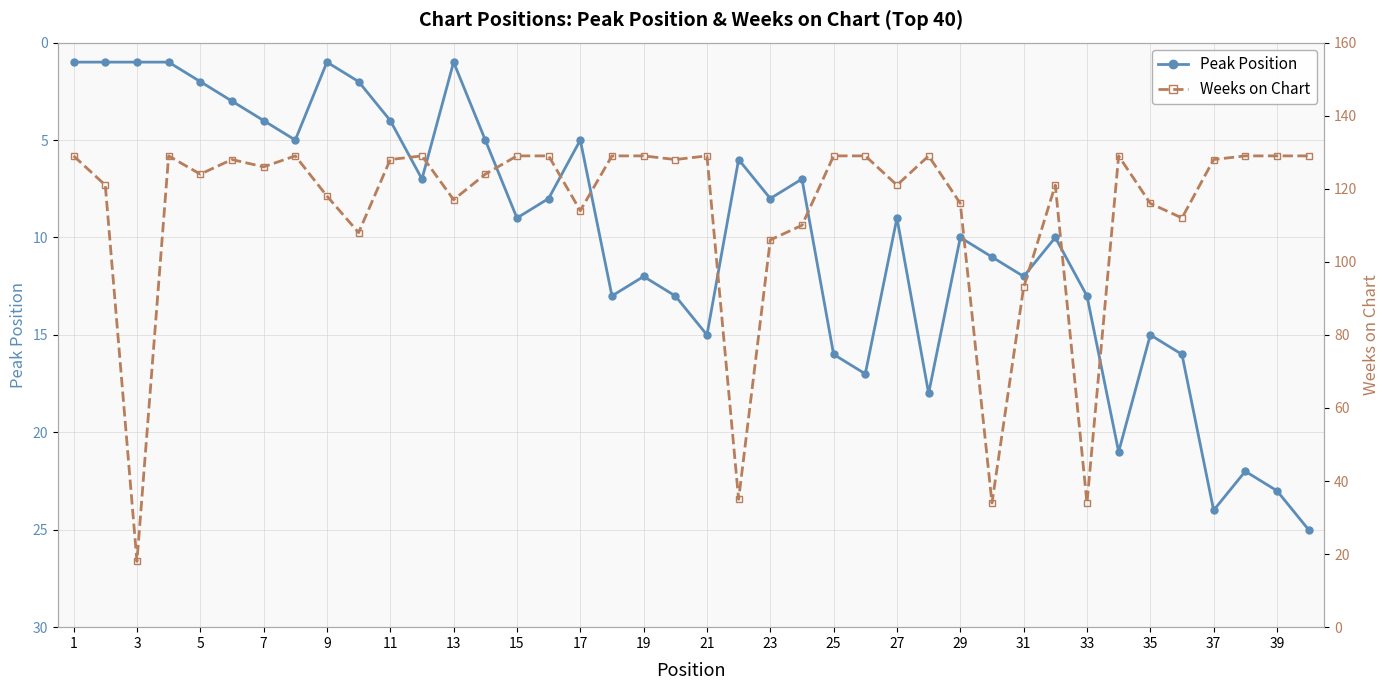

What is the difference between the maximum and minimum values in the Peak Position series?

24